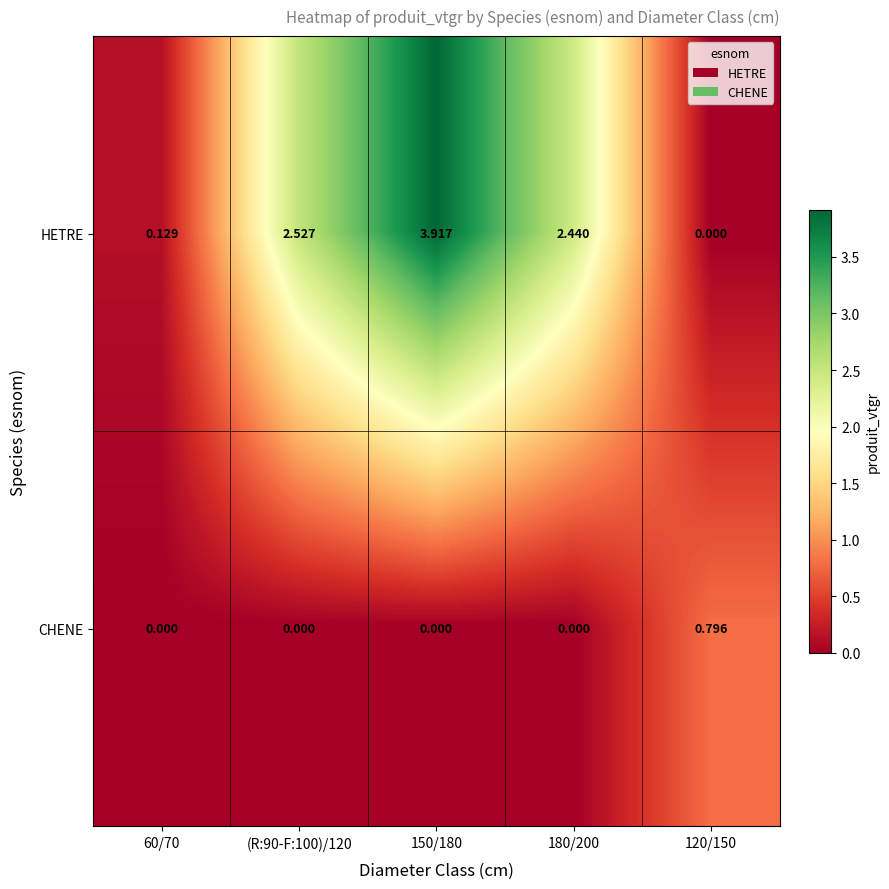

At 120/150, list the series in order from largest to smallest.

CHENE, HETRE